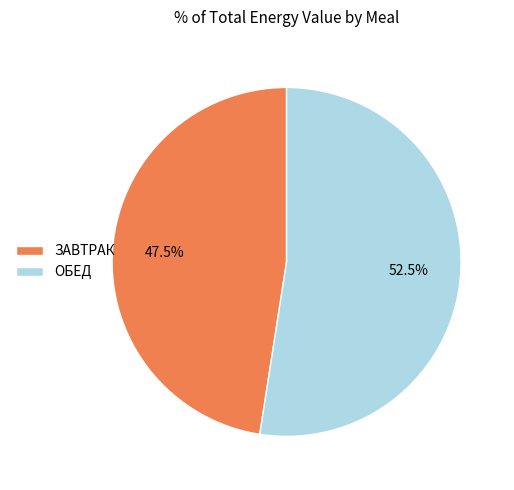

The ОБЕД slice represents 47% of the pie. True or false?

False